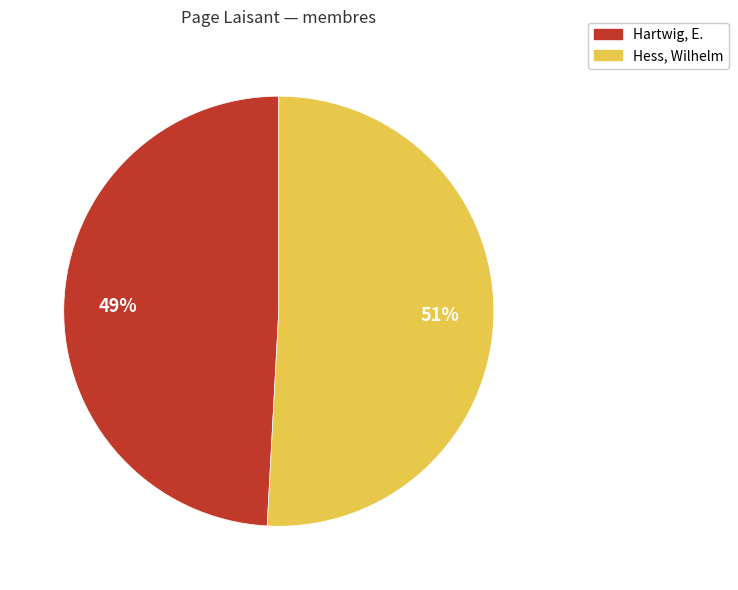

Combined, do Hartwig, E. and Hess, Wilhelm account for over 50%?

Yes